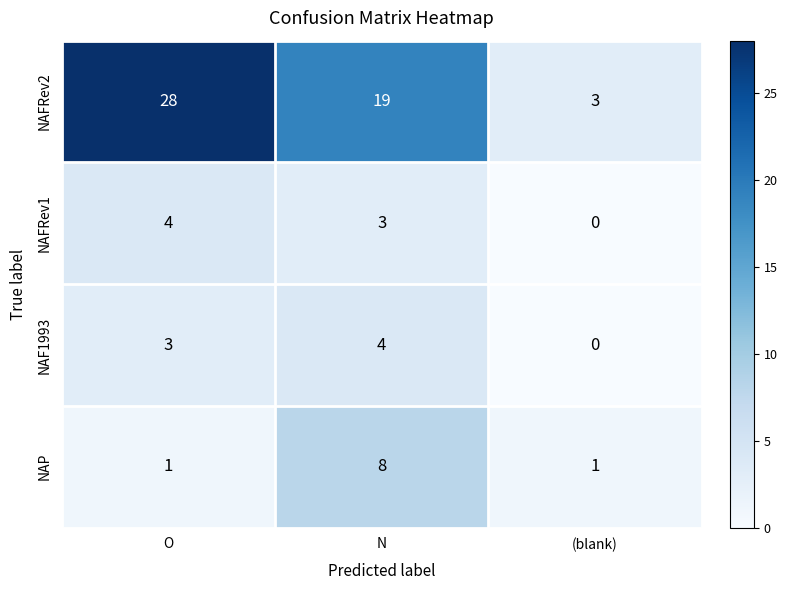

Reading left to right, what are all the values shown in this chart?

NAFRev2: O=28	N=19	(blank)=3
NAFRev1: O=4	N=3	(blank)=0
NAF1993: O=3	N=4	(blank)=0
NAP: O=1	N=8	(blank)=1